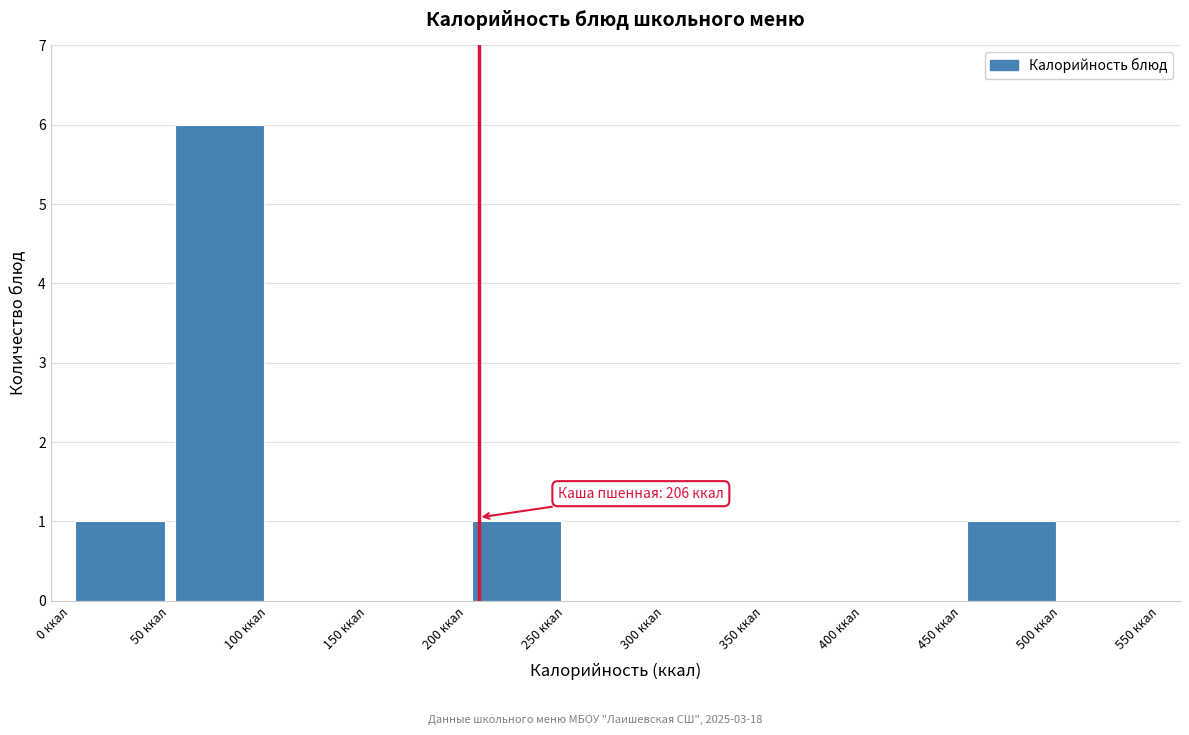

Which range on the x-axis has the tallest bar?

50 to 100